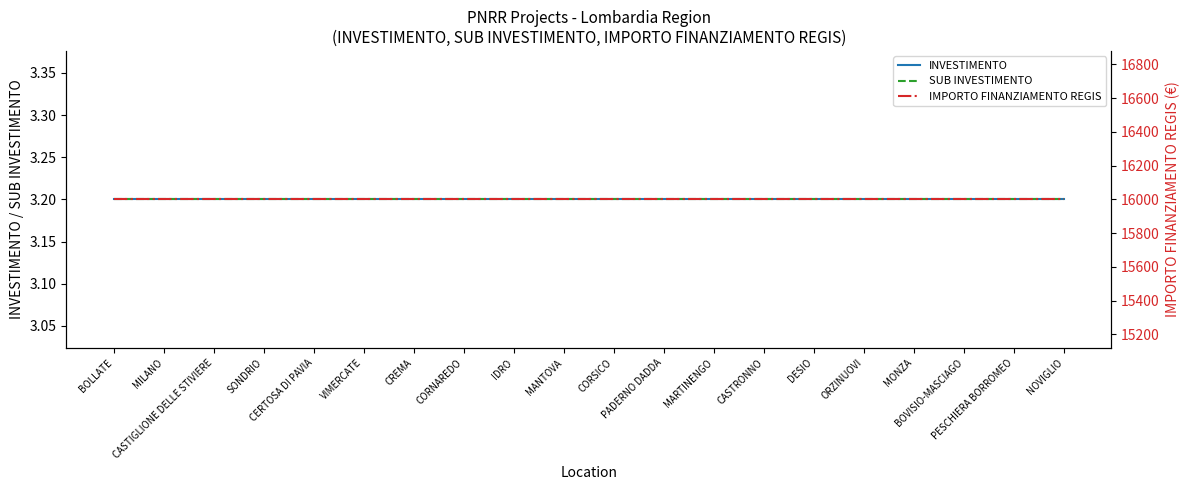

What is the lowest value of the INVESTIMENTO series?

3.2